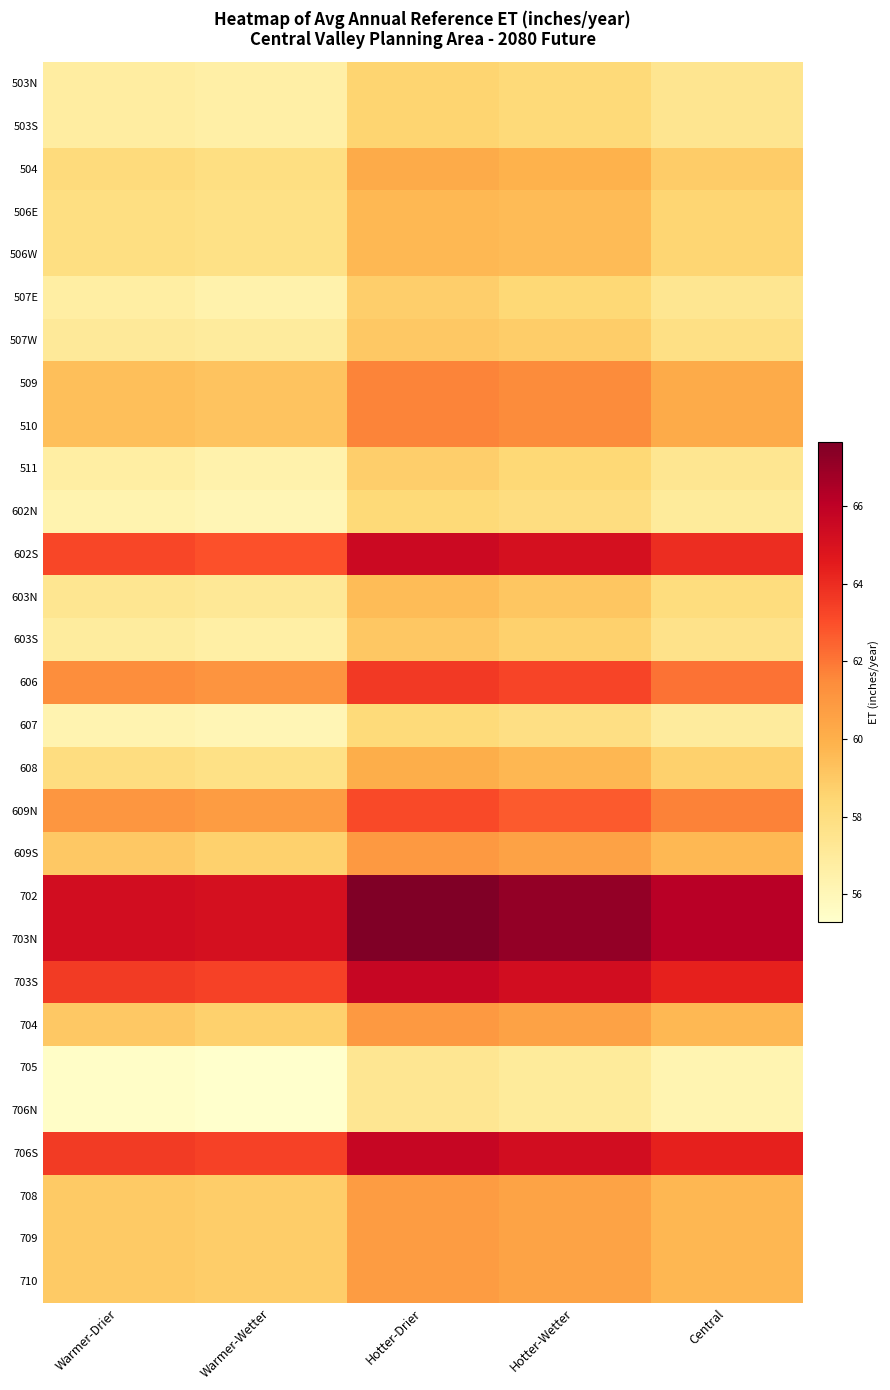

At which category does the chart reach its peak across all series?

Hotter-Drier